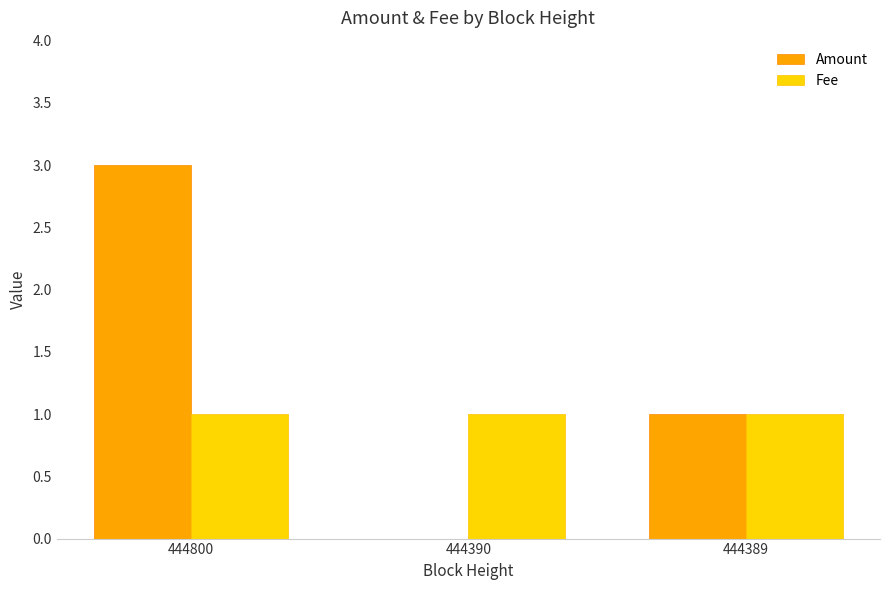

How many distinct data groups are displayed?

2